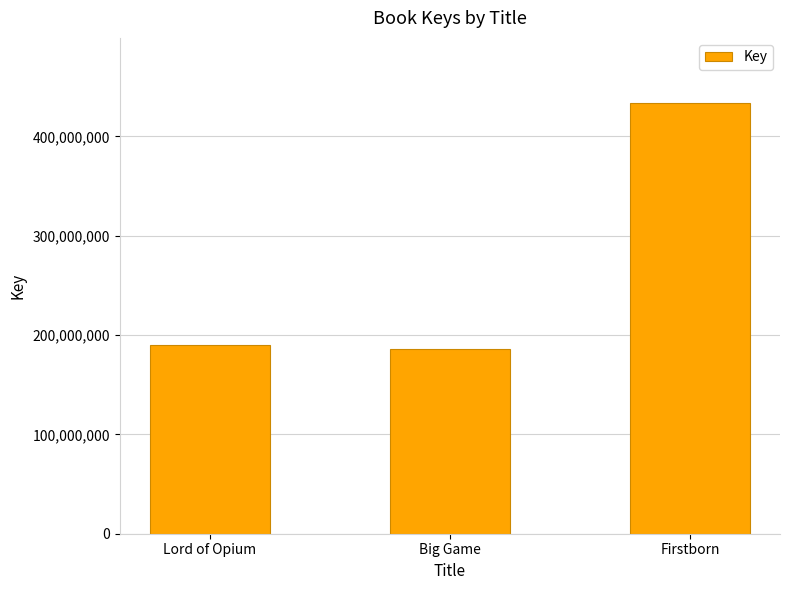

Reading right to left, transcribe all the data shown in this chart.

Firstborn=434125740	Big Game=186017132	Lord of Opium=190146337